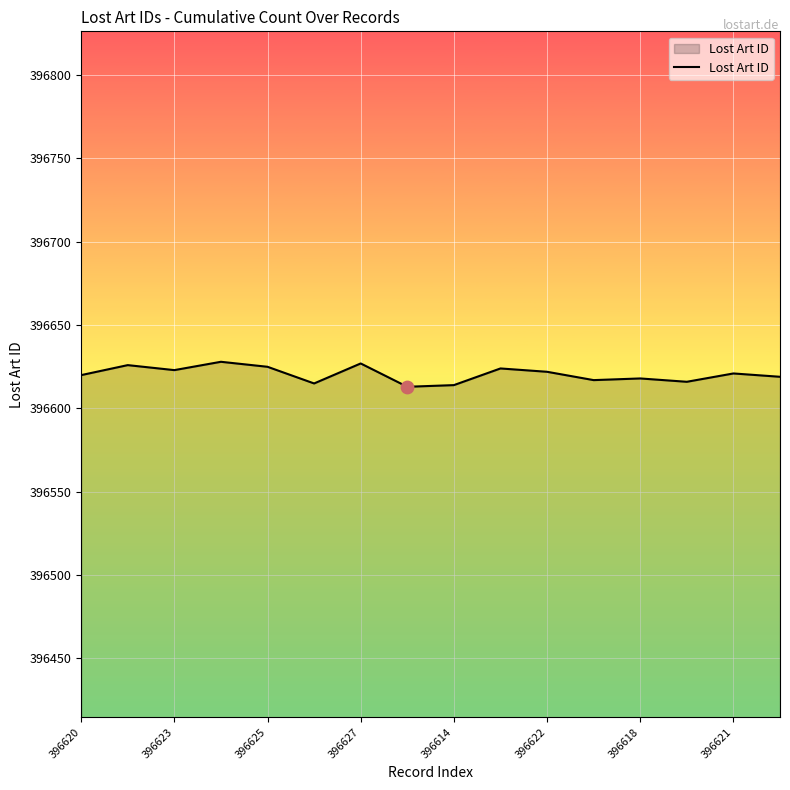

What is the maximum value shown in the chart?

396628